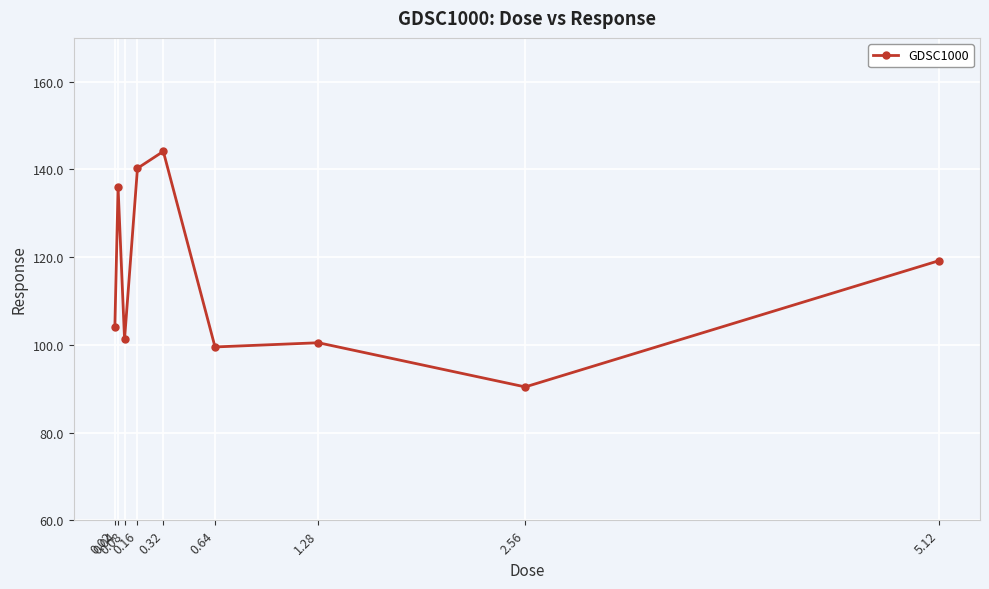

How many interior local peaks (higher than both neighbors) does the data have?

3